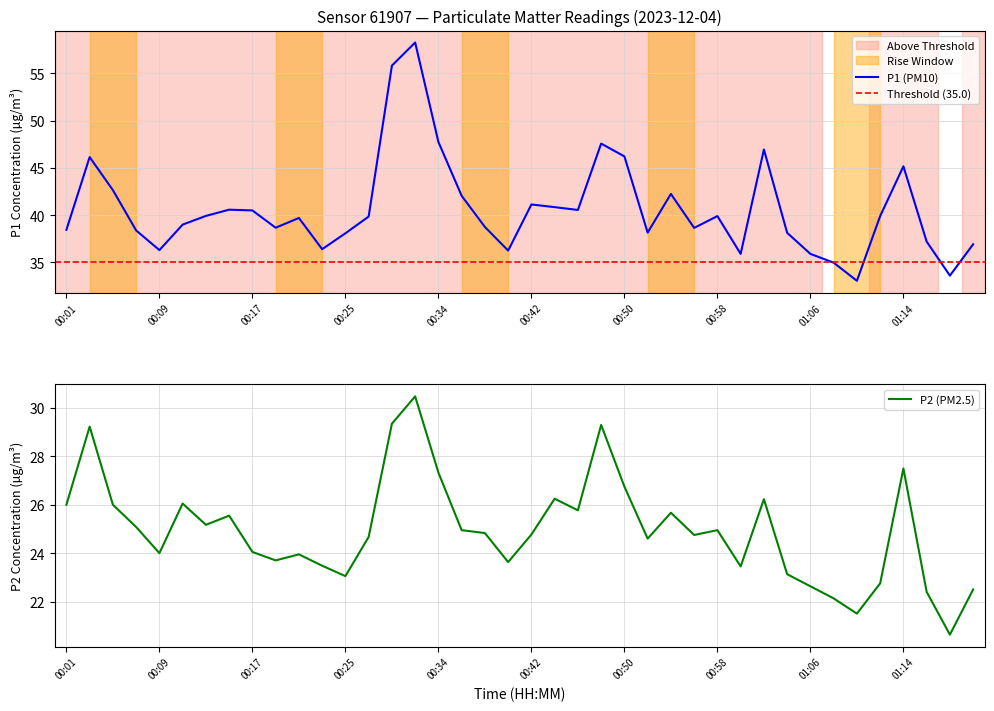

True or false: P2 has a value of 37.2 at 00:28.

False